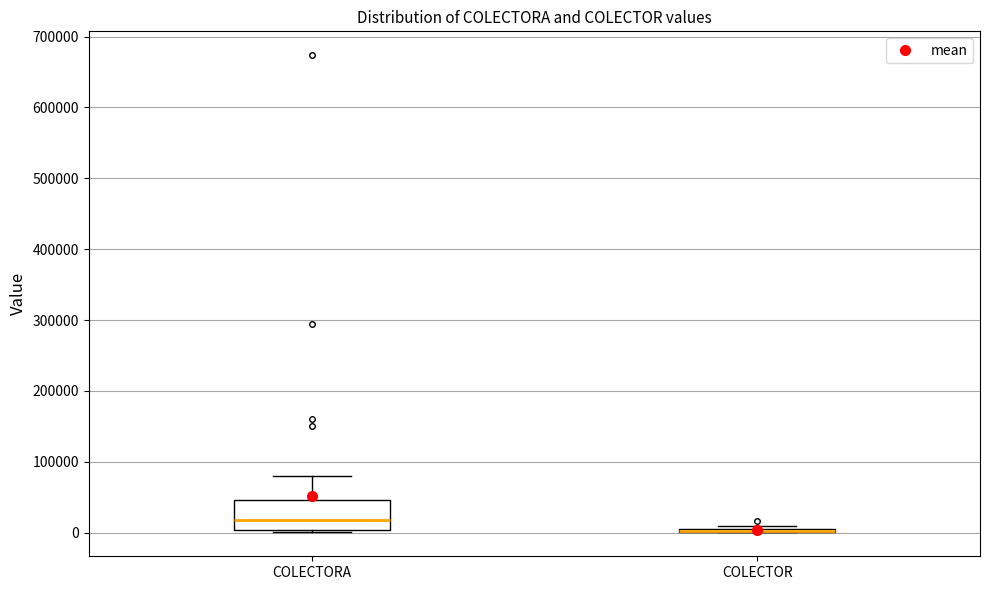

Reading left to right, transcribe this box plot: for each box, give where its median line is, the range the box spans, and where its two whiskers end, as read against the y-axis. The values are not printed on the chart, so give them approximately, as read against the axis.

COLECTORA: median 20000, box 0 to 50000, whiskers 0 (just below the box's lower edge) to 80000
COLECTOR: box collapsed to a line at 0, whiskers 0 to 10000